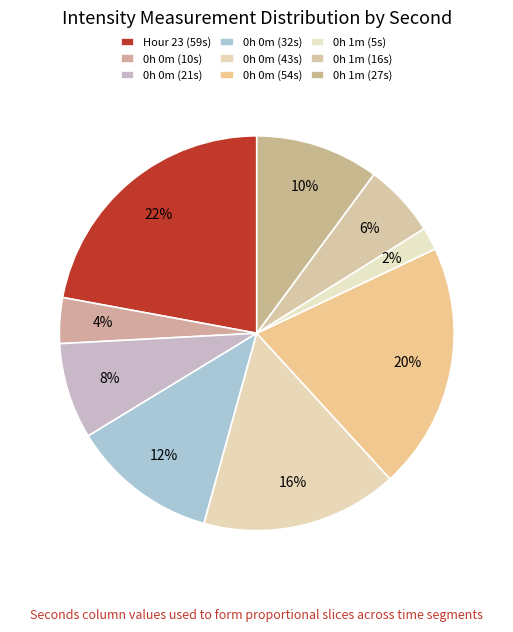

To the nearest percent, what is the difference between the largest and smallest slice percentages?

20%